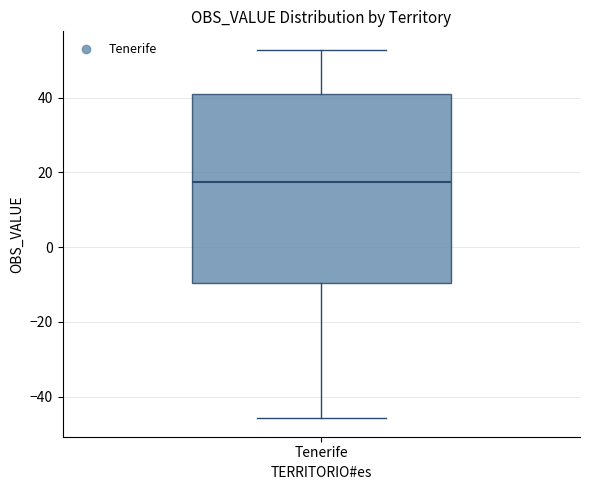

Transcribe this box plot: give where the median line is, the range the box spans, and where the two whiskers end, as read against the y-axis. The values are not printed on the chart, so give them approximately, as read against the axis.

median 18, box -10 to 40, whiskers -46 to 52